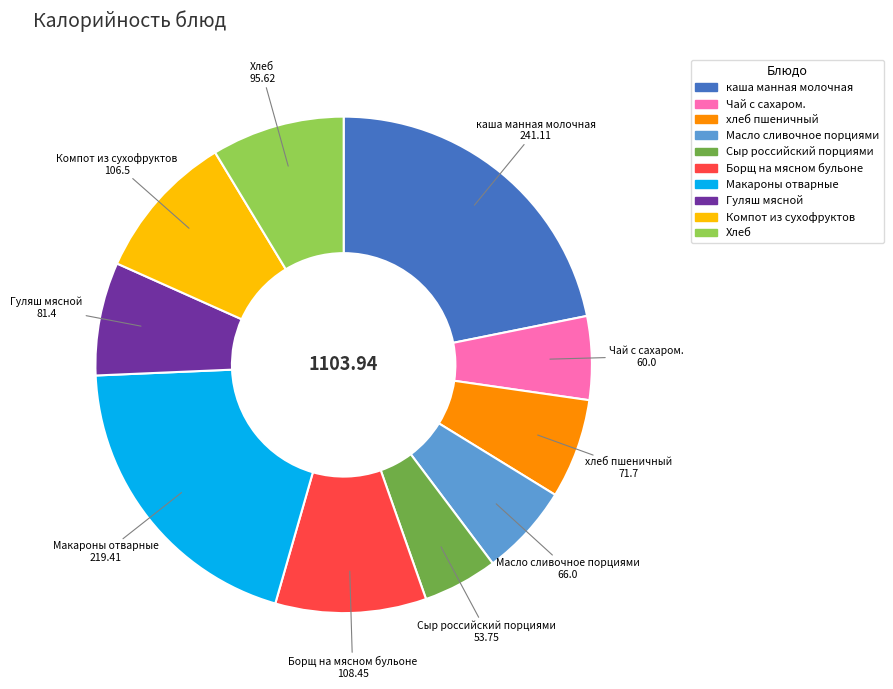

What is the ratio of the value at Макароны отварные to the value at Масло сливочное порциями?

3.3